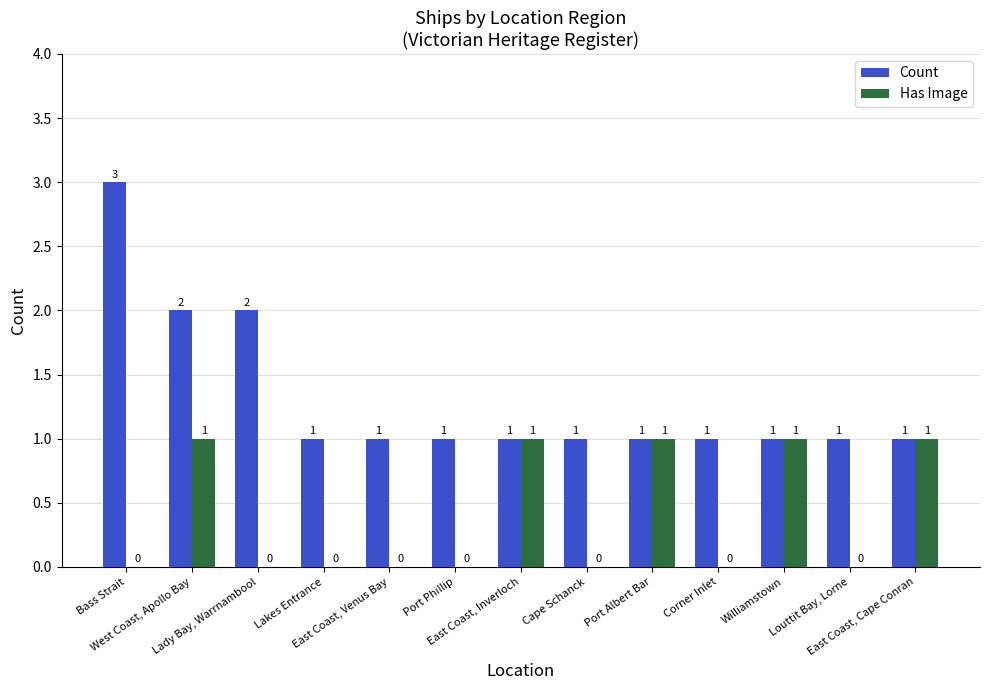

True or false: Count has a value of 0 at Williamstown.

False